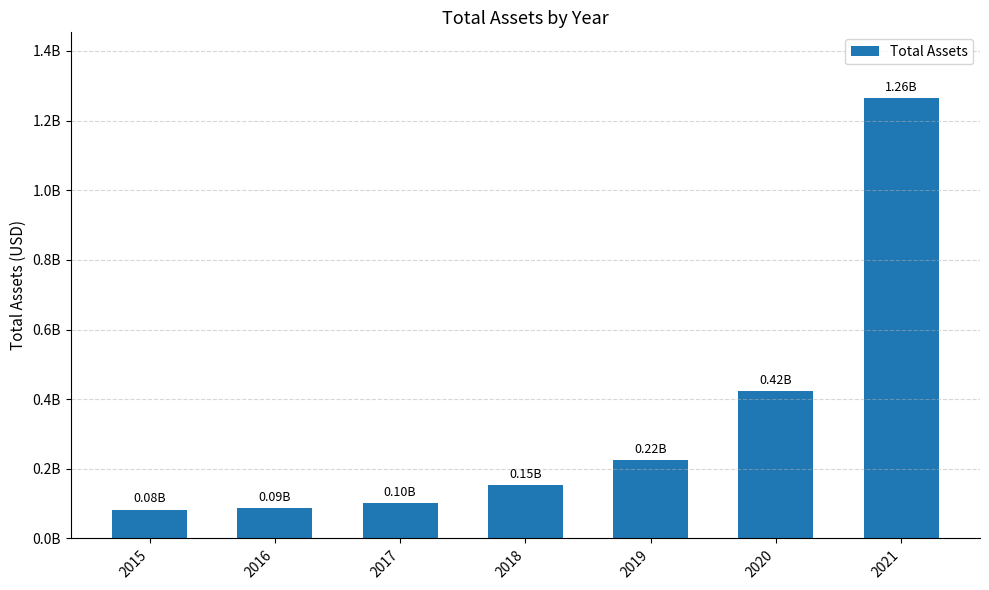

What is the difference between the maximum and second lowest values?

1176938000